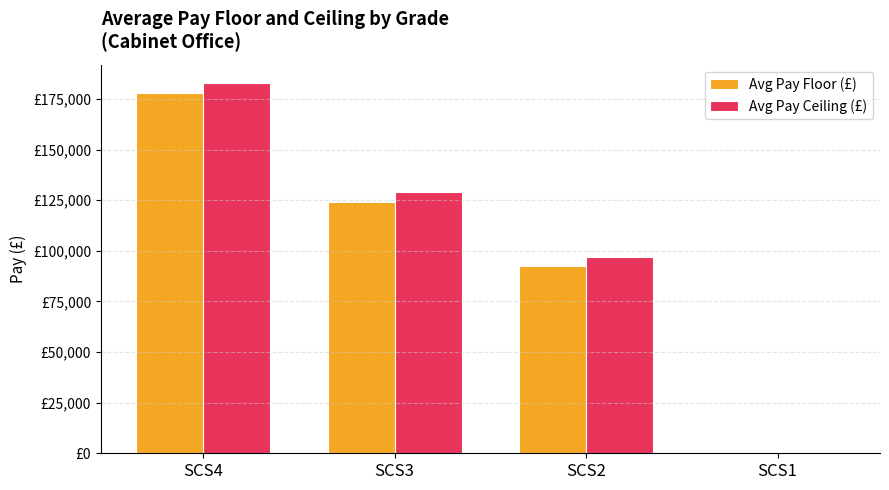

What are all the series names shown in the legend?

Avg Pay Floor (£), Avg Pay Ceiling (£)